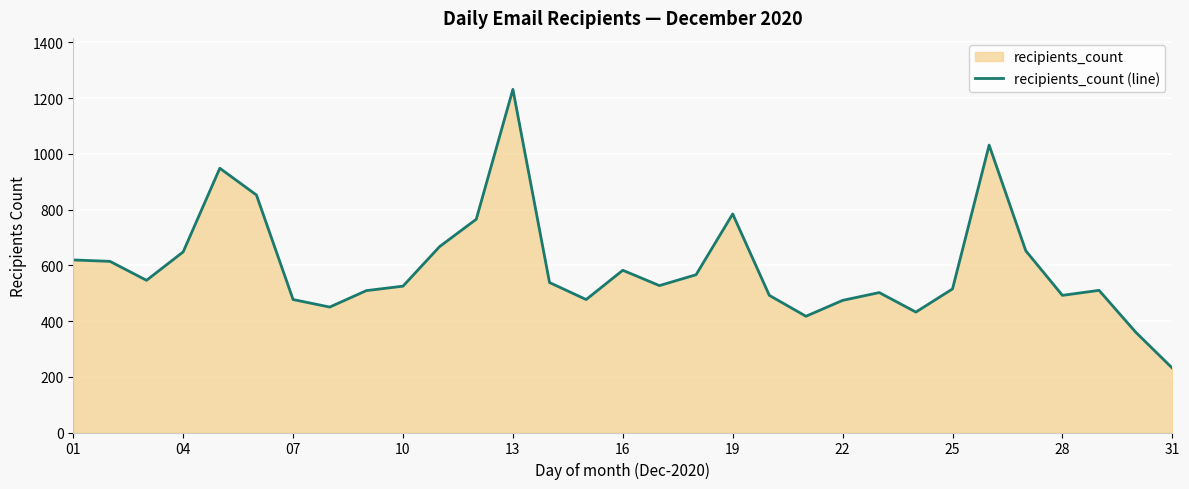

Does the chart display data point markers on the line(s)?

No